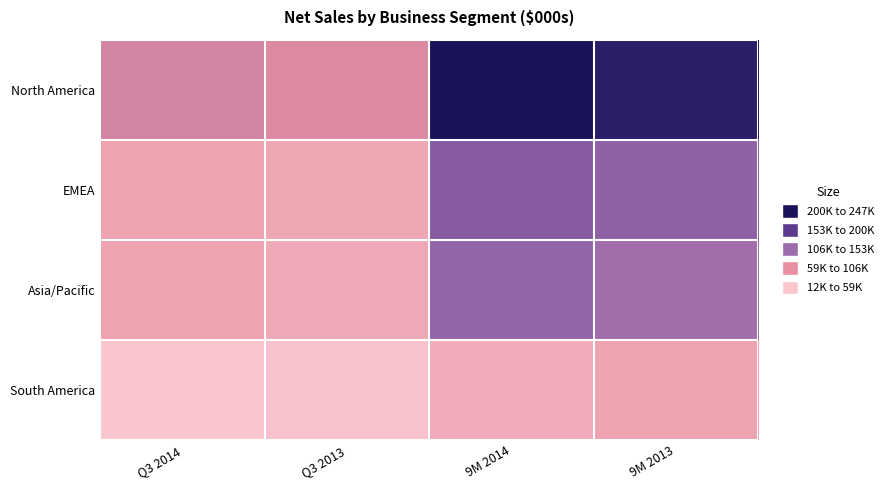

Between 9M 2014 and 9M 2013, which series saw the biggest shift?

North America